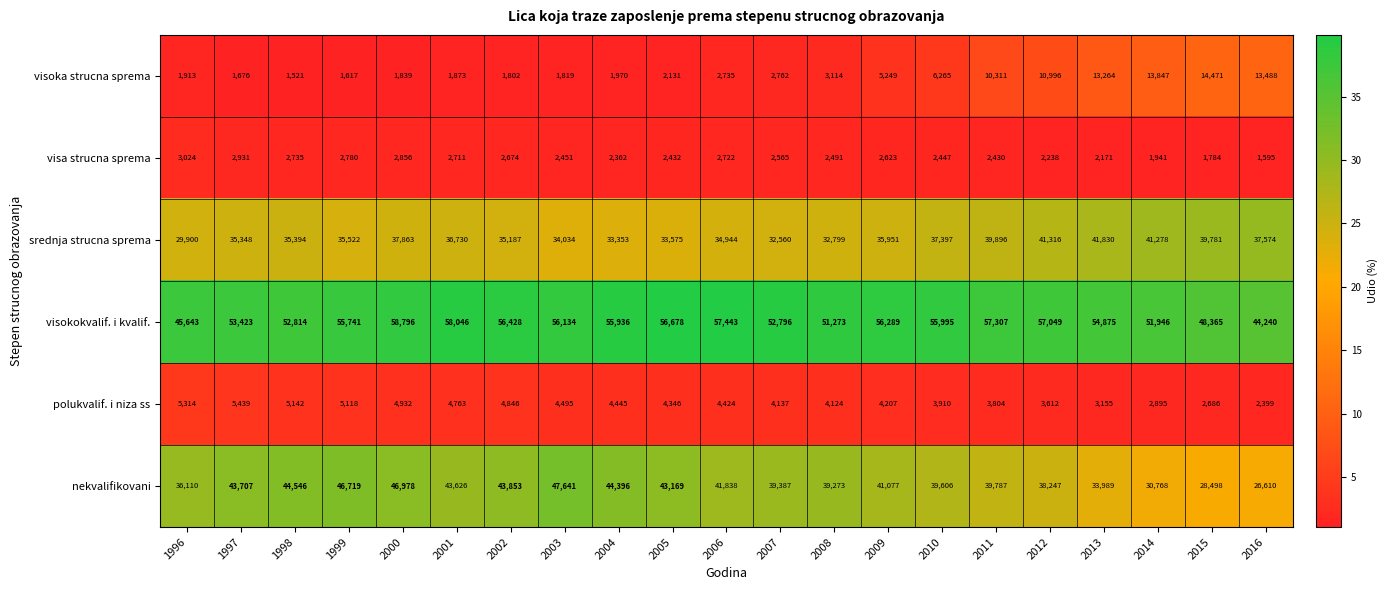

What value does the nekvalifikovani series have at 1996, to the nearest 50?

36100